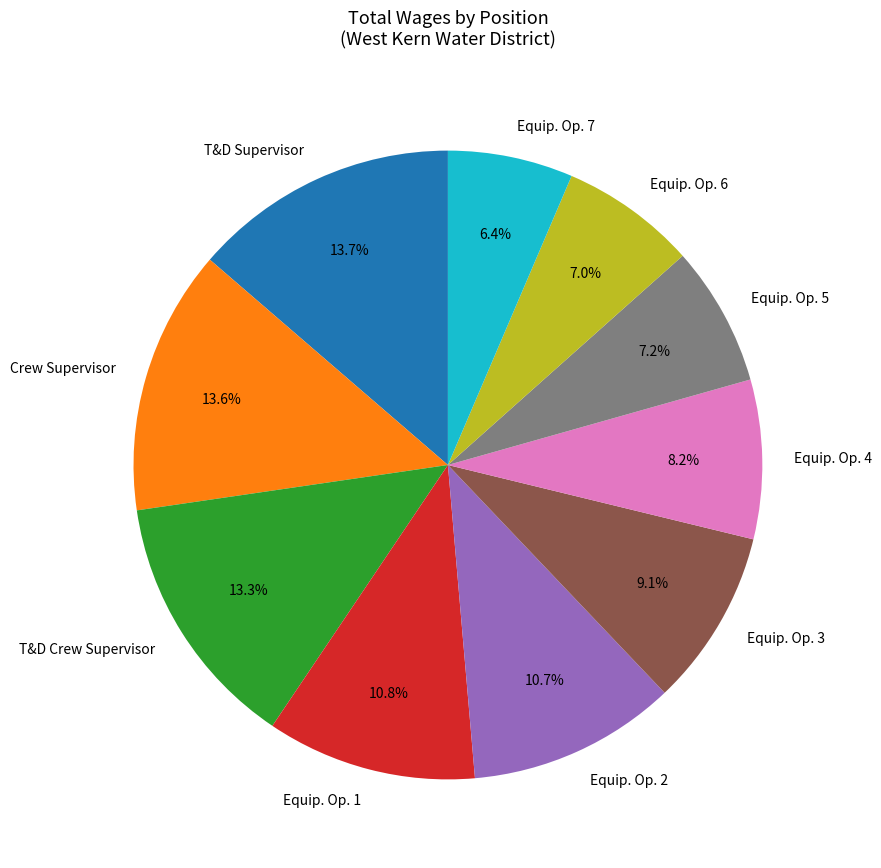

What is the ratio of the value at Crew Supervisor to the value at T&D Crew Supervisor?

1.0